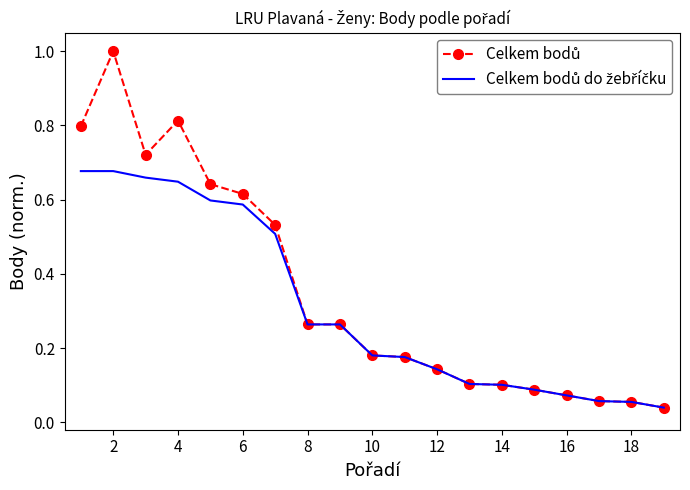

What is the maximum value shown in the chart?

1.0